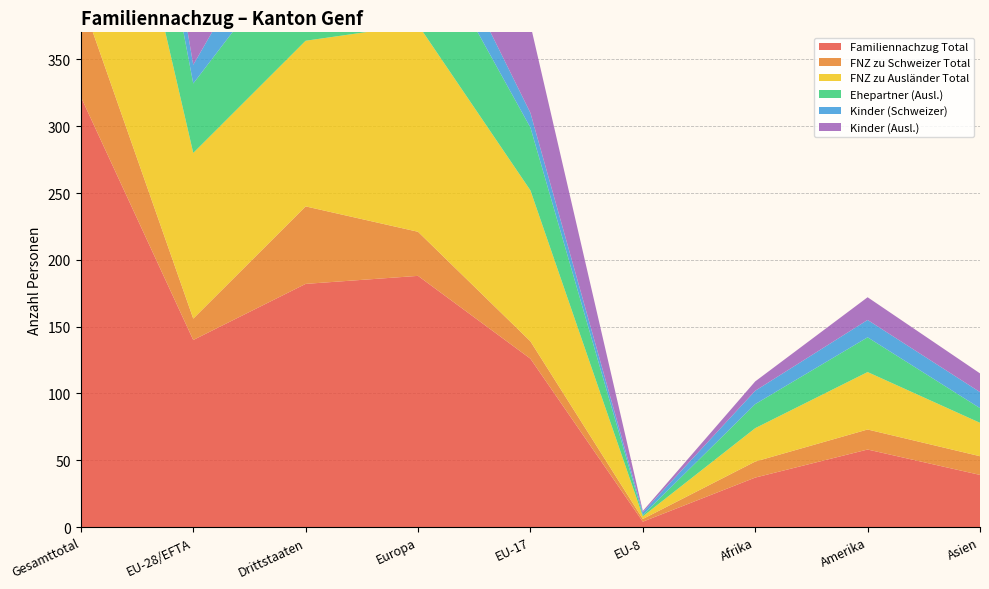

Reading left to right, what are all the values shown in this chart?

Familiennachzug Total: Gesamttotal=322	EU-28/EFTA=140	Drittstaaten=182	Europa=188	EU-17=126	EU-8=4	Afrika=37	Amerika=58	Asien=39
FNZ zu Schweizer Total: Gesamttotal=74	EU-28/EFTA=16	Drittstaaten=58	Europa=33	EU-17=13	EU-8=2	Afrika=12	Amerika=15	Asien=14
FNZ zu Ausländer Total: Gesamttotal=248	EU-28/EFTA=124	Drittstaaten=124	Europa=155	EU-17=113	EU-8=2	Afrika=25	Amerika=43	Asien=25
Ehepartner (Ausl.): Gesamttotal=130	EU-28/EFTA=52	Drittstaaten=78	Europa=75	EU-17=47	EU-8=1	Afrika=18	Amerika=26	Asien=11
Kinder (Schweizer): Gesamttotal=64	EU-28/EFTA=14	Drittstaaten=50	Europa=29	EU-17=11	EU-8=2	Afrika=10	Amerika=13	Asien=12
Kinder (Ausl.): Gesamttotal=118	EU-28/EFTA=72	Drittstaaten=46	Europa=80	EU-17=66	EU-8=1	Afrika=7	Amerika=17	Asien=14